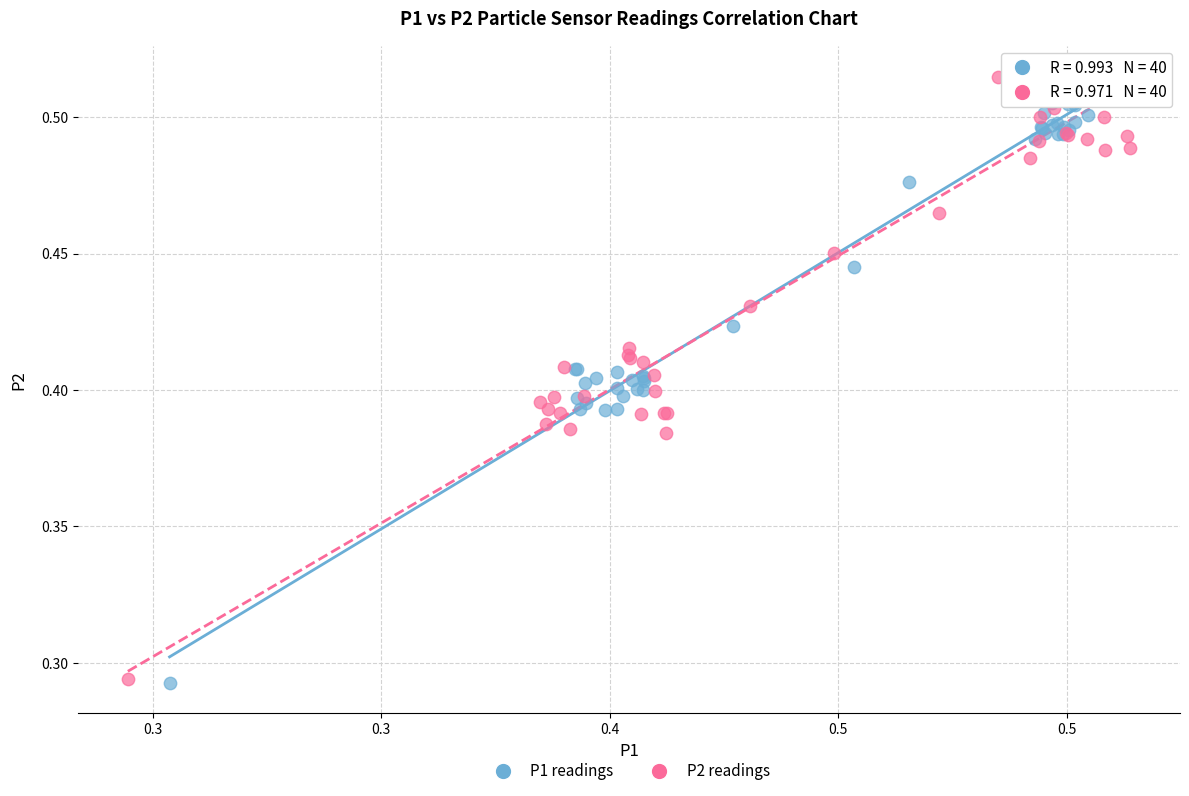

Which series has the widest spread of Y values?

P2 readings